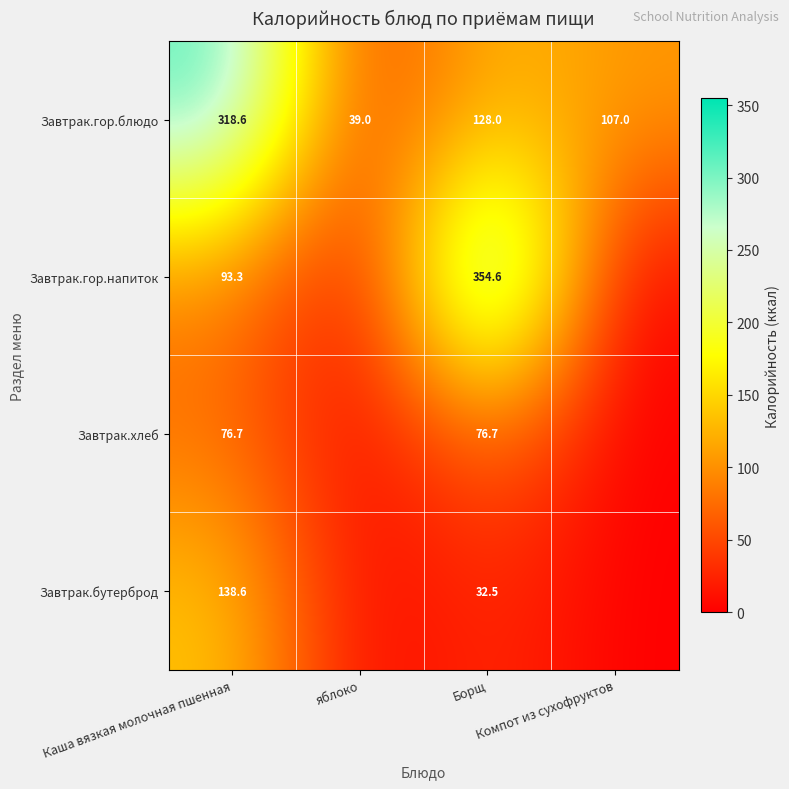

What is the lowest value of the Завтрак.гор.блюдо series?

39.0